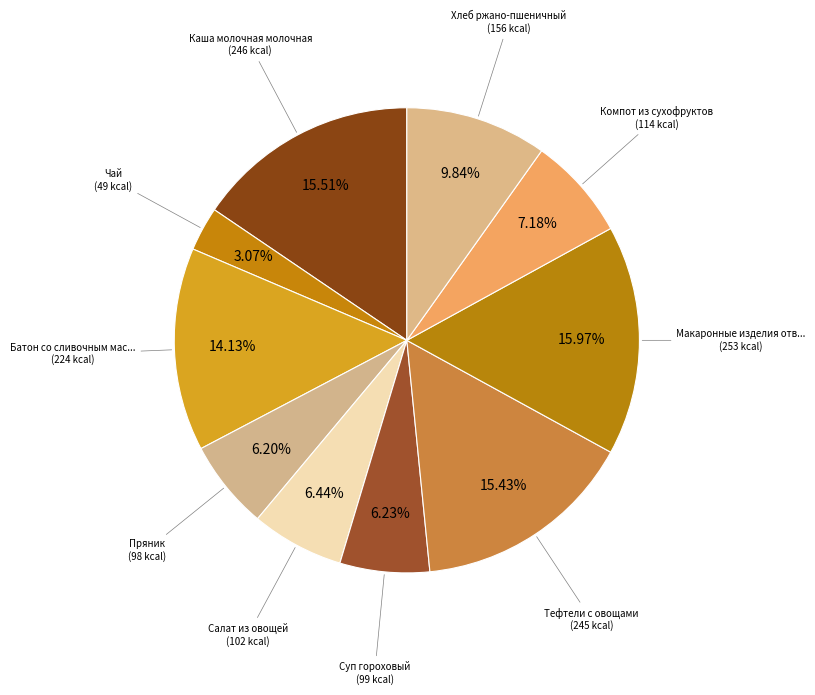

Is there any slice that represents more than half of the pie?

No